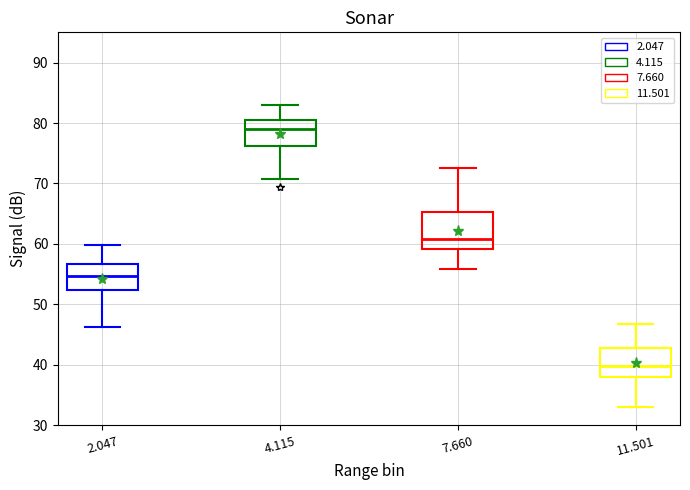

Which box has the lowest median line?

11.501